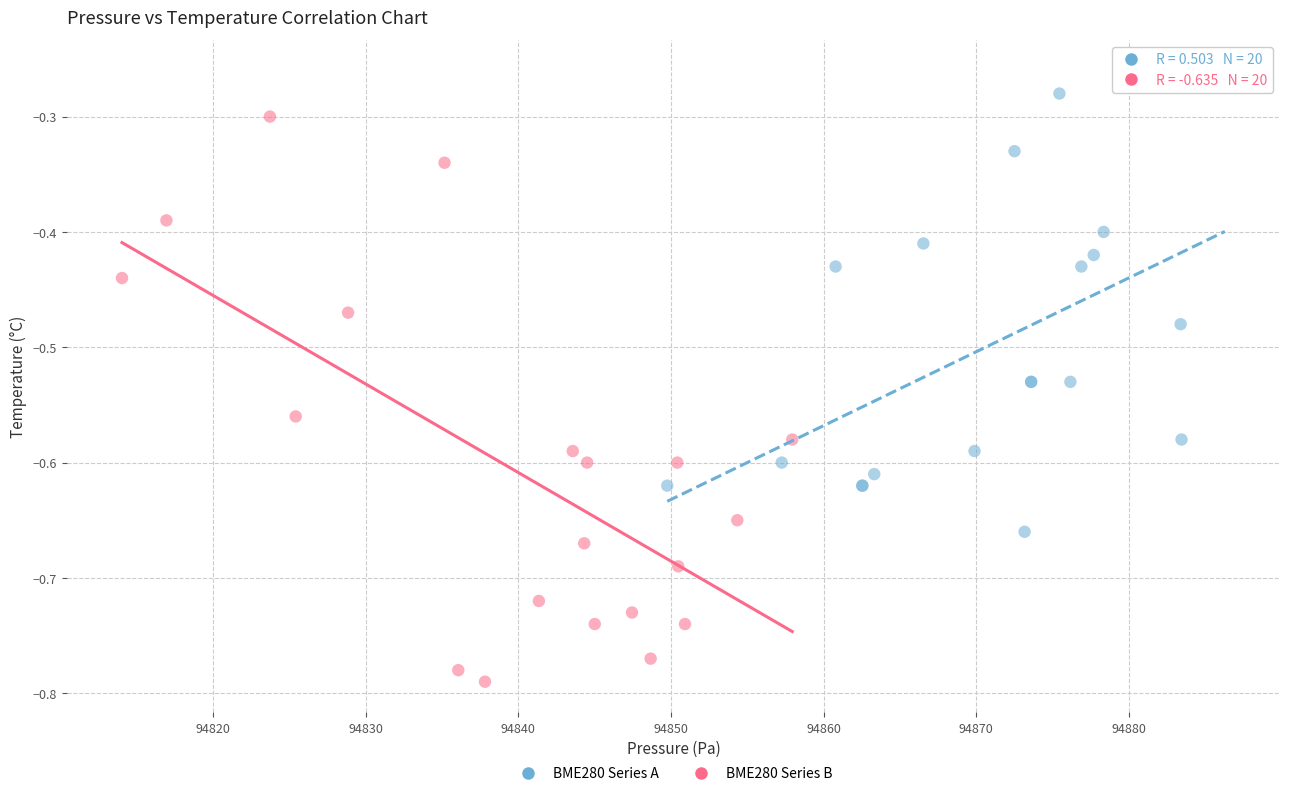

Which series contains the lowest Y value?

BME280 Series B